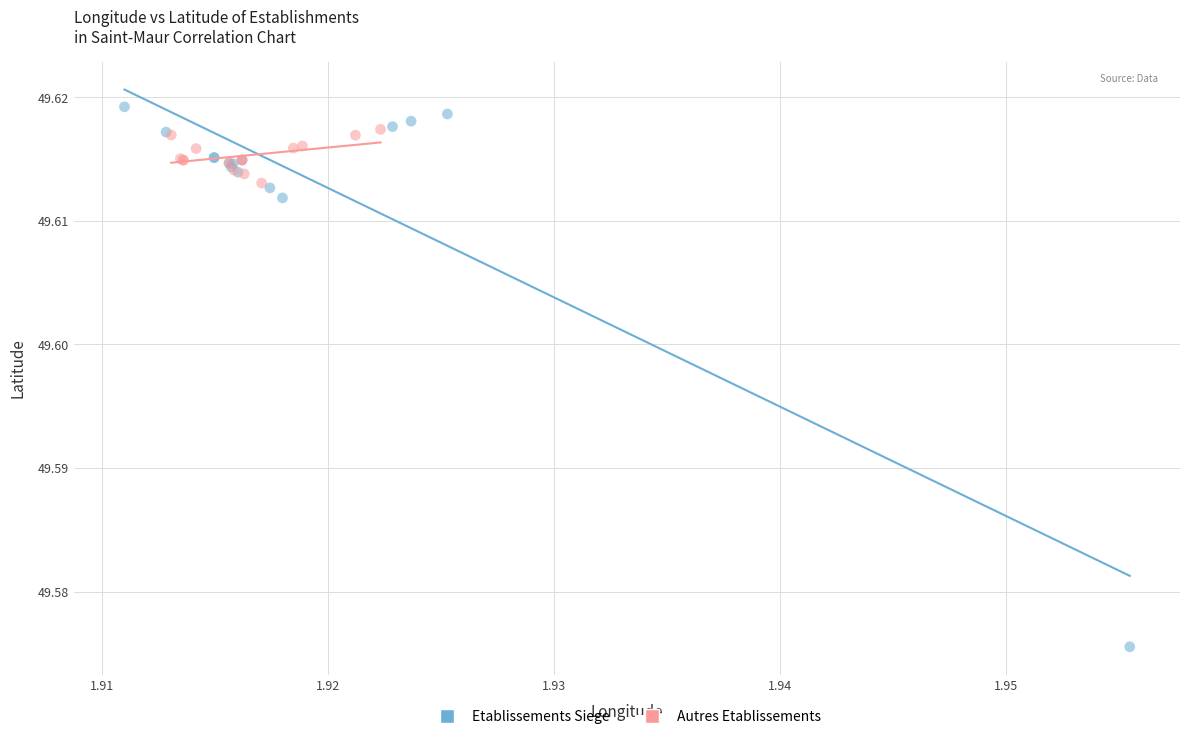

Which series reaches the maximum Y coordinate?

Etablissements Siege